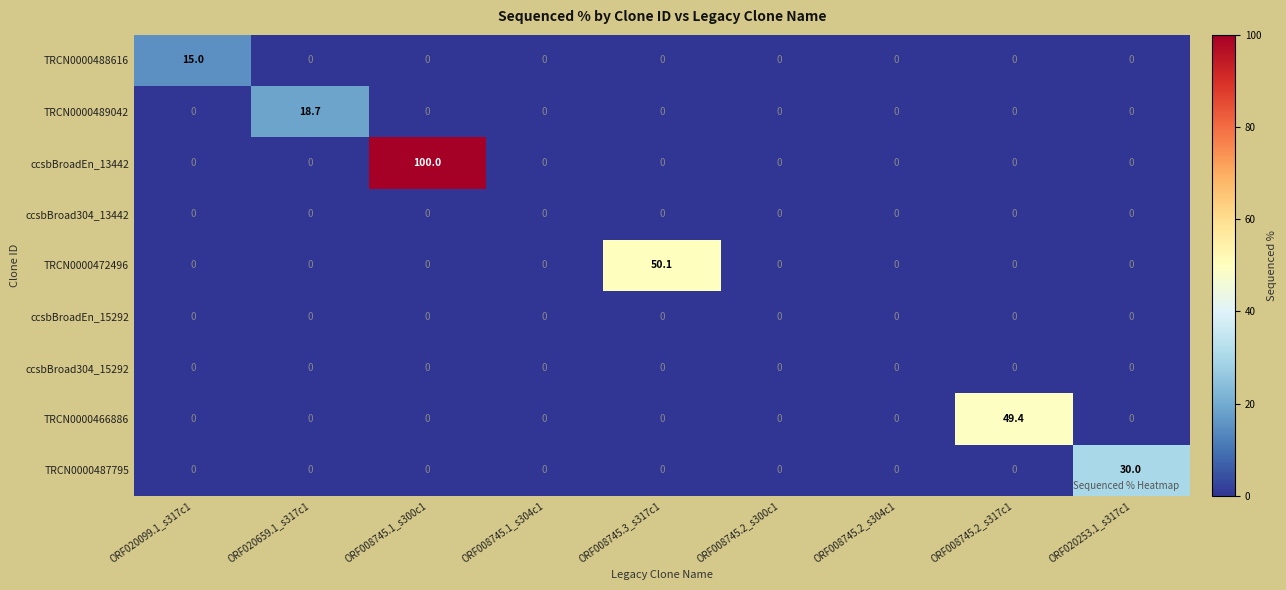

What is the average value of the TRCN0000466886 series?

5.5